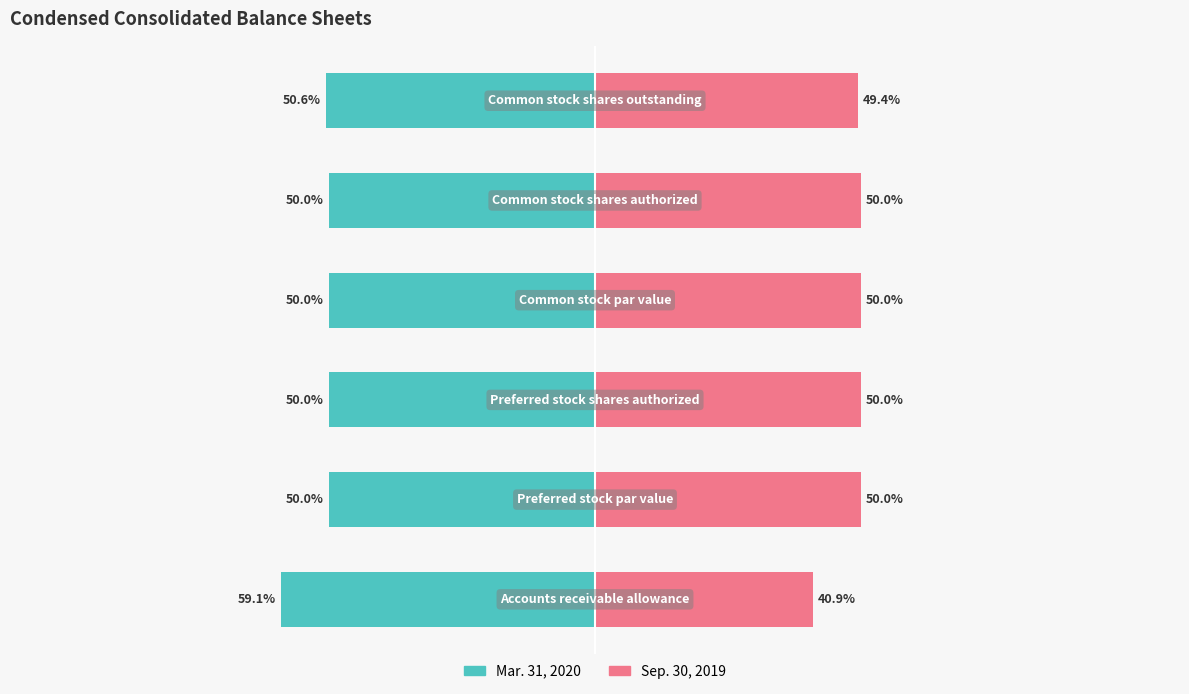

True or false: Sep. 30, 2019 has a value of 13.0 at 5.

False